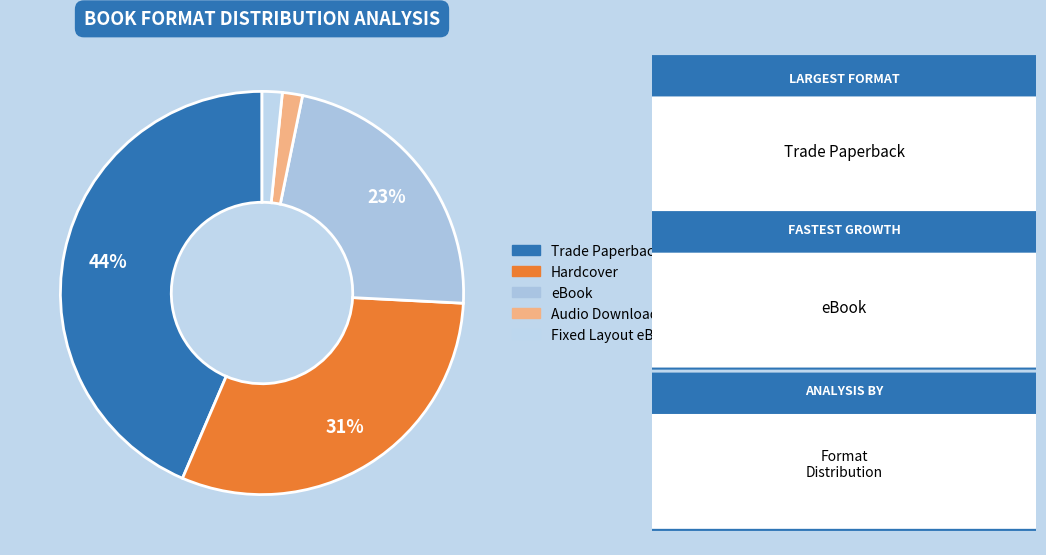

What percentage is the Audio Download slice, to the nearest percent?

2%